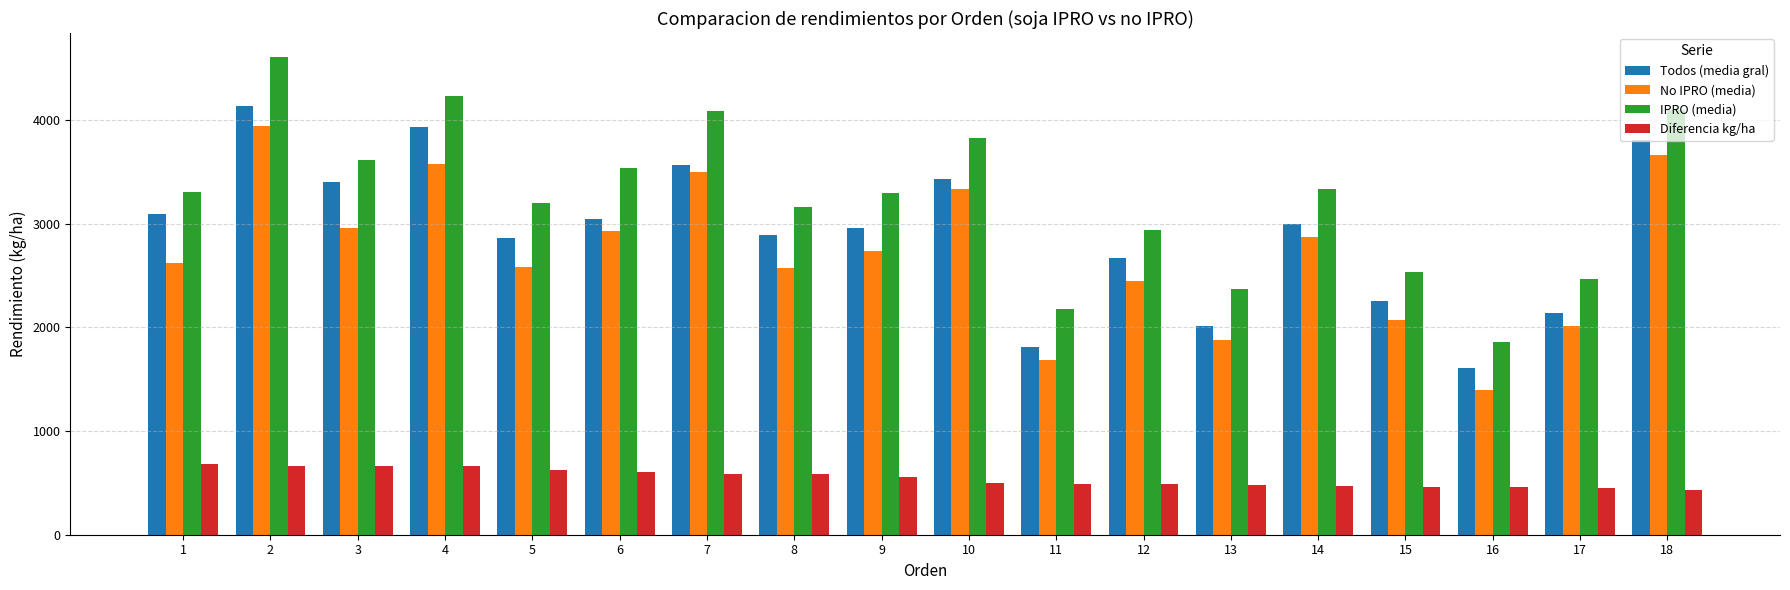

What is the average value of the Diferencia kg/ha series?

547.9